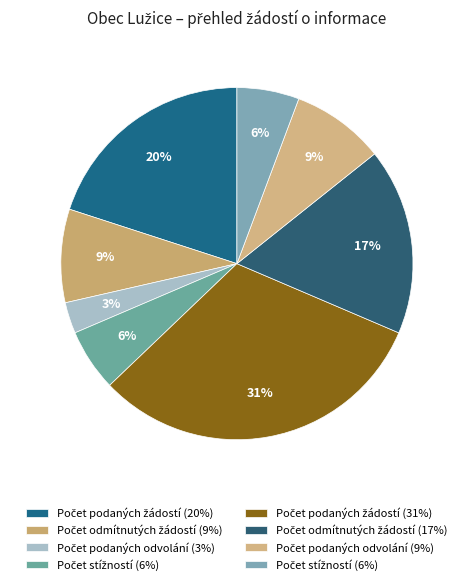

How many slices are in this pie chart?

8